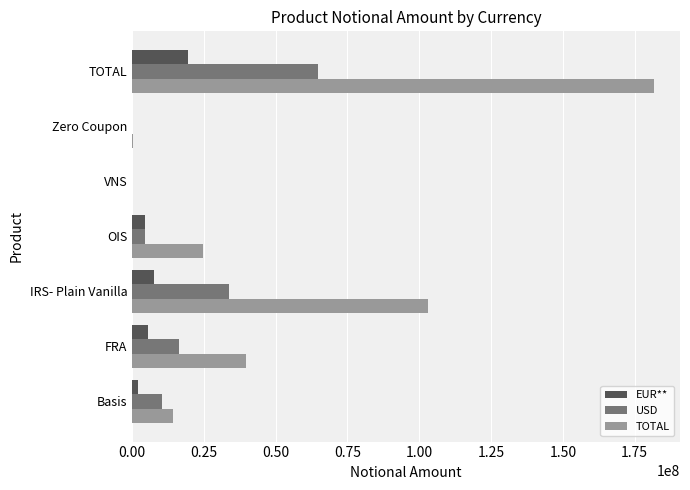

What is the average value of the USD series?

18523133.6